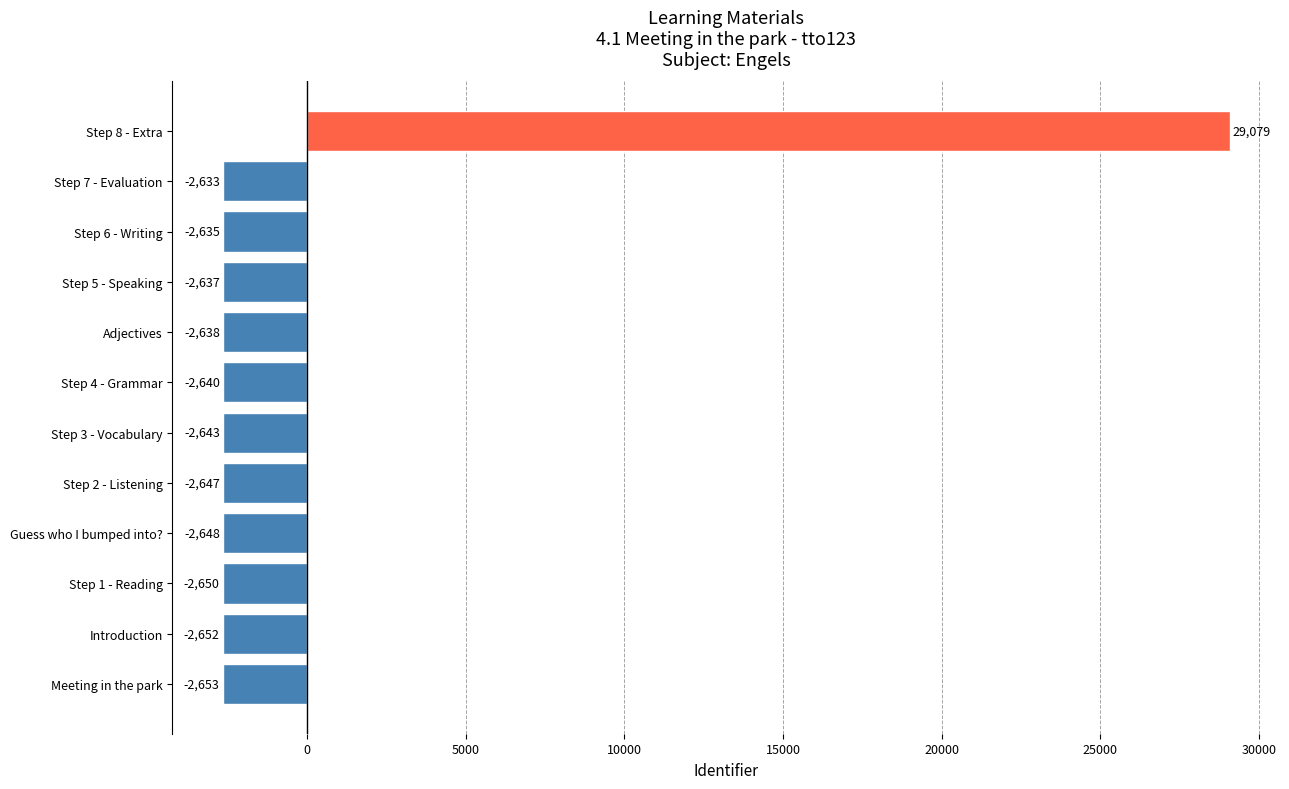

Where is the data nearest to the value 13212?

Step 7 - Evaluation